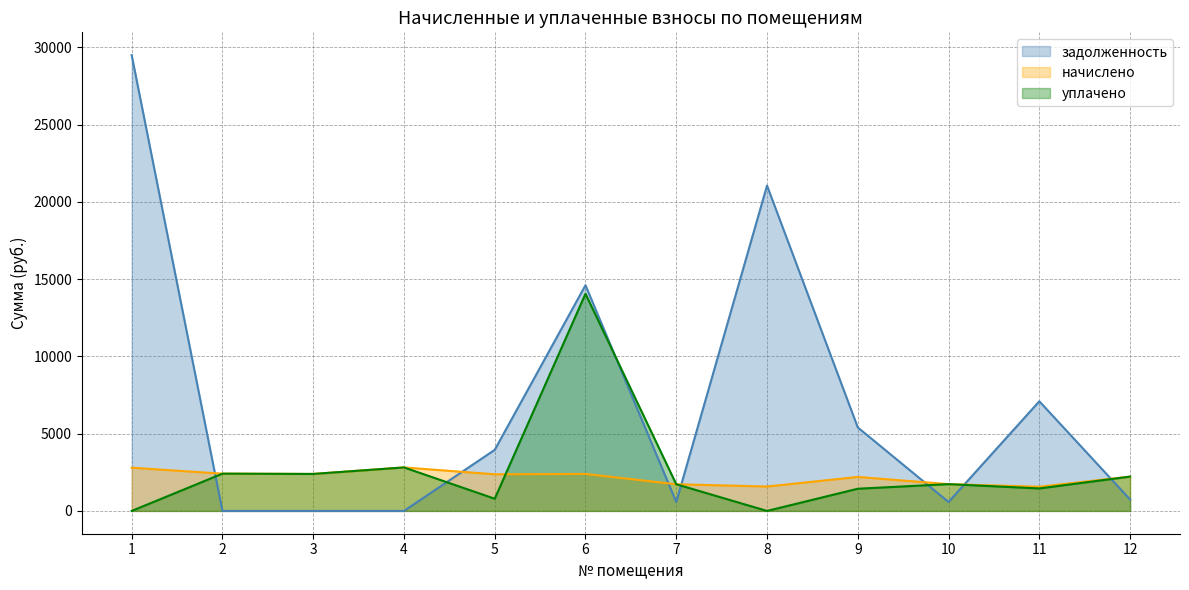

What is the difference between the начислено values at 10 and 9?

465.6